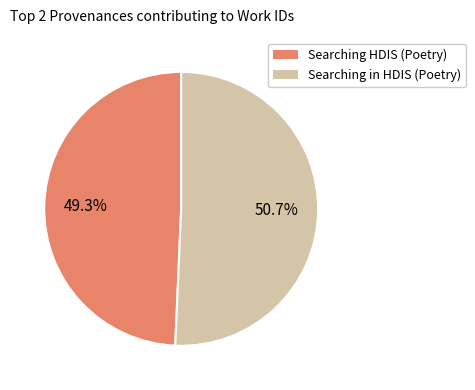

Which category accounts for the majority?

Searching in HDIS (Poetry)